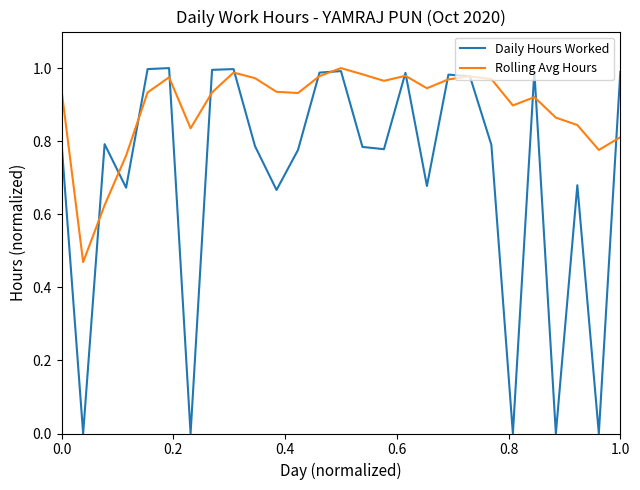

Which series has the widest spread of values?

Daily Hours Worked